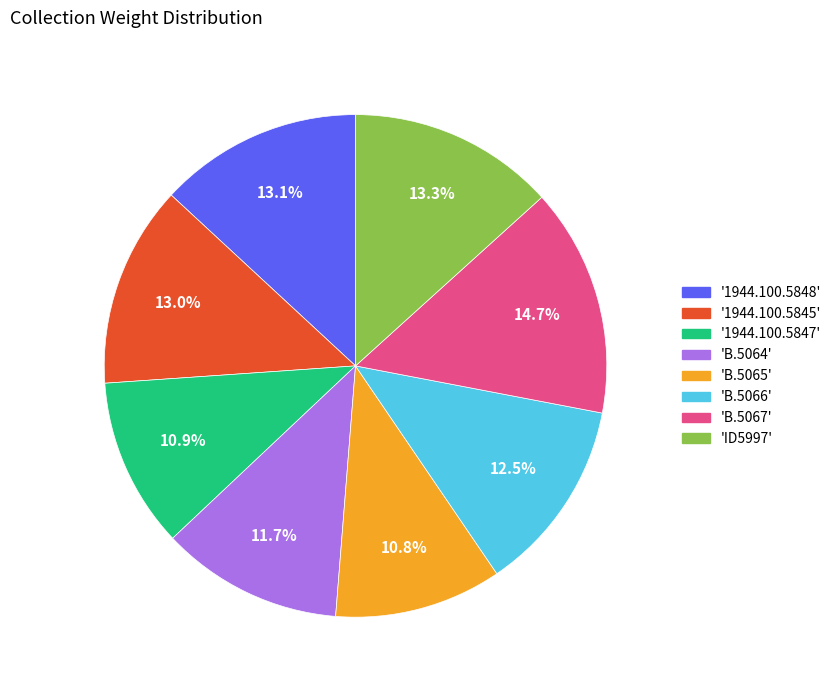

Combined, what portion of the pie is 'B.5067' and 'B.5066'?

27.2%